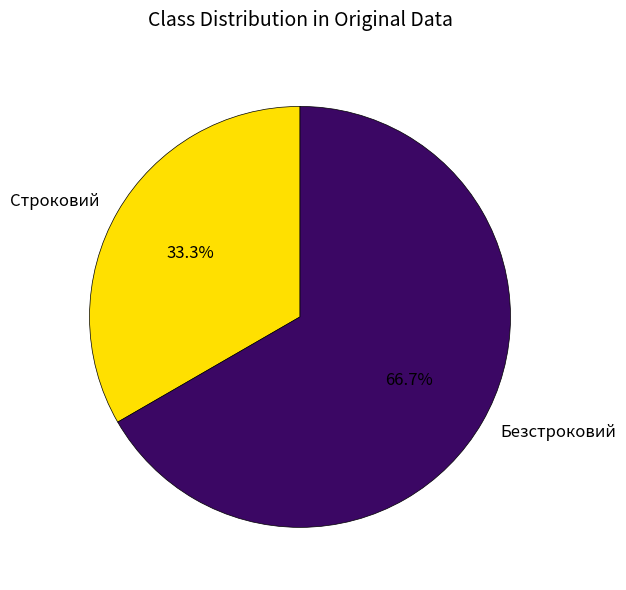

Is the sum of Безстроковий and Строковий greater than half?

Yes